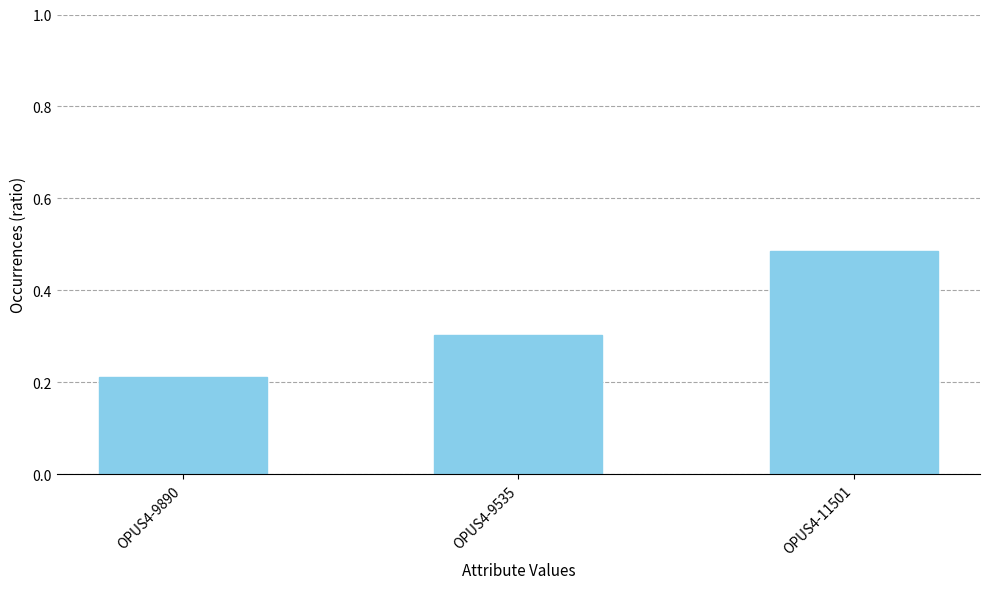

Which category has the highest value across all series?

OPUS4-11501